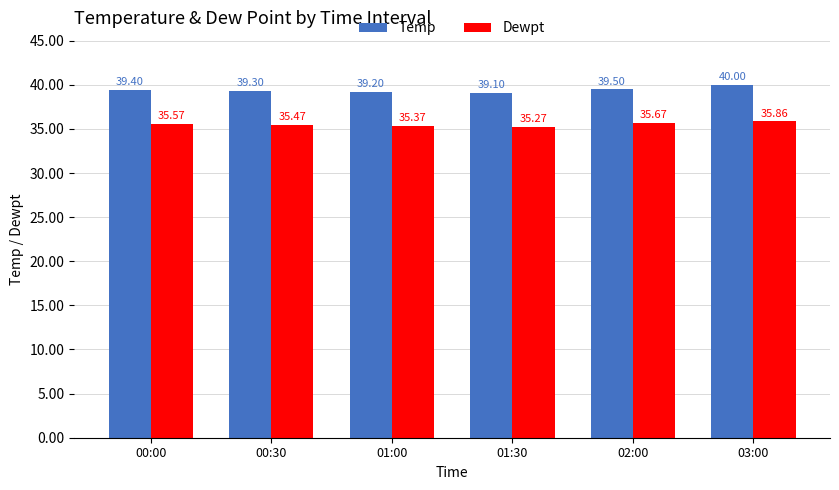

Rank the categories by Dewpt value from highest to lowest.

03:00, 02:00, 00:00, 00:30, 01:00, 01:30